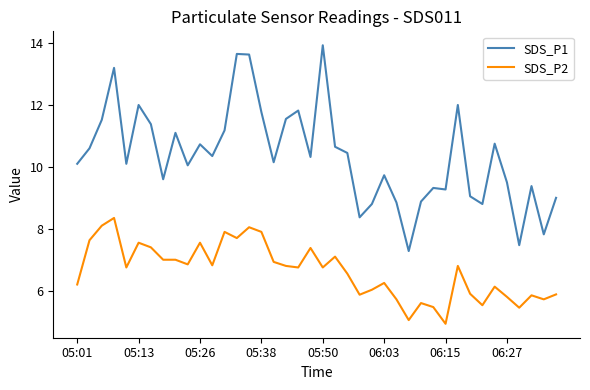

Rank the series by their average value, from lowest to highest.

SDS_P2, SDS_P1